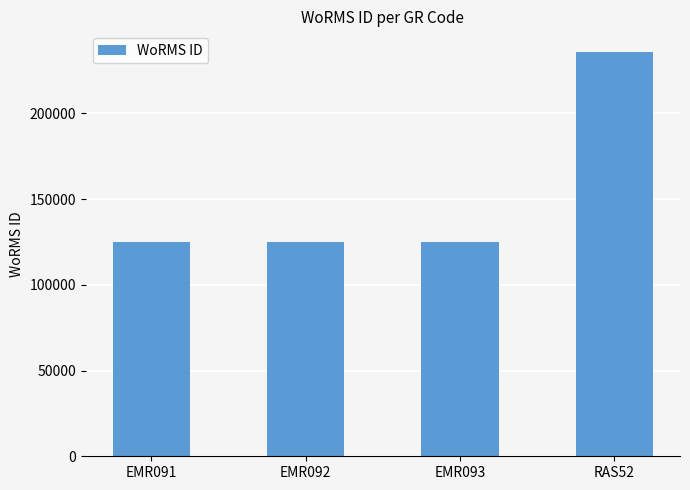

The value at RAS52 is 398706. True or false?

False